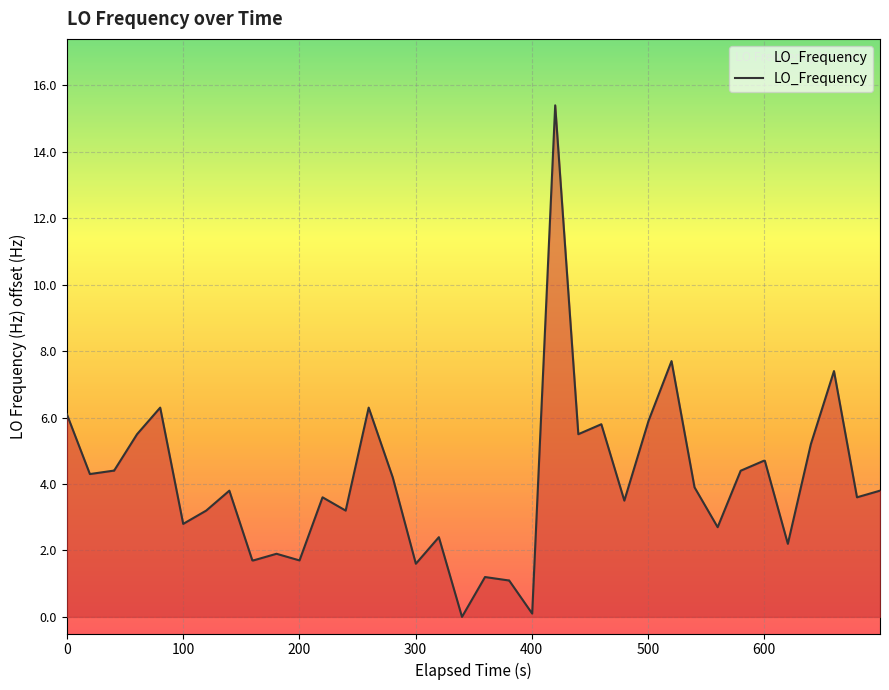

What is the difference between the maximum and minimum values?

15.4